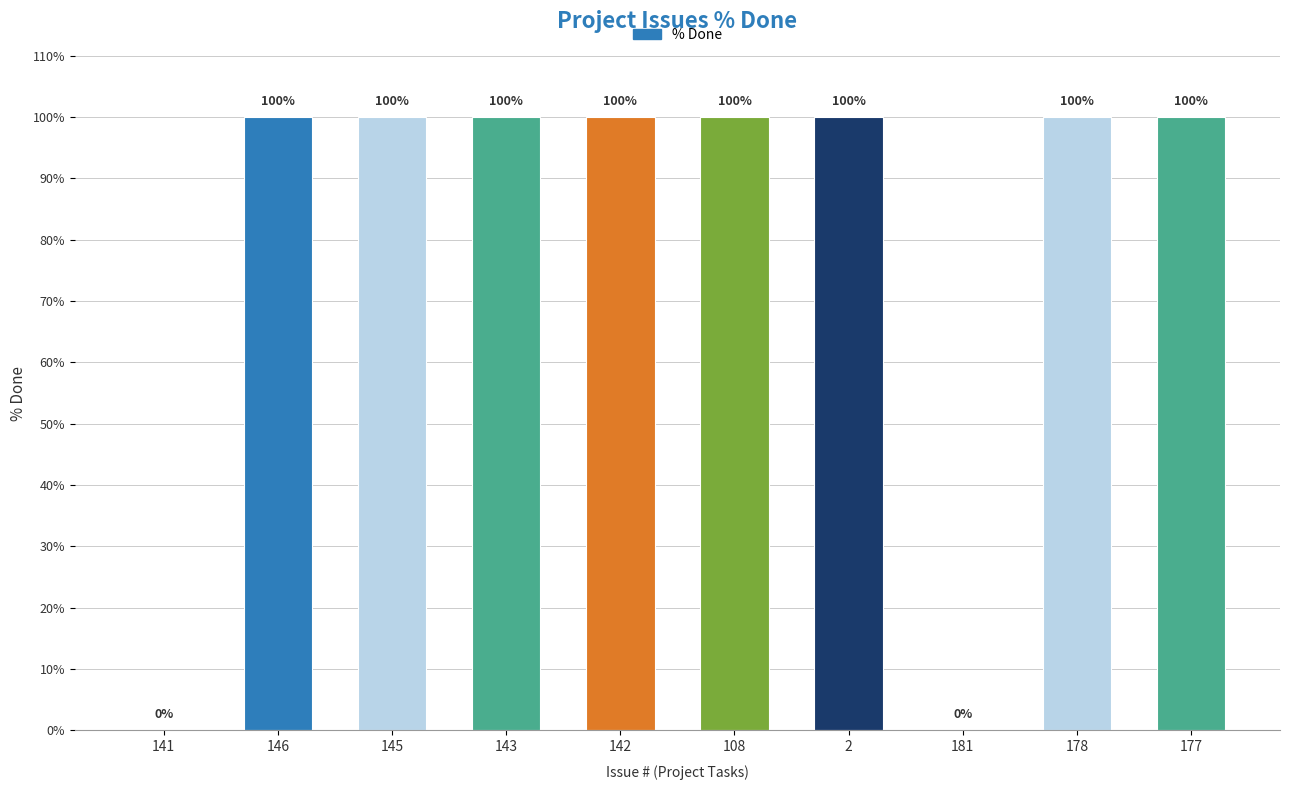

What is the ratio of the value at 146 to the value at 108?

1.0